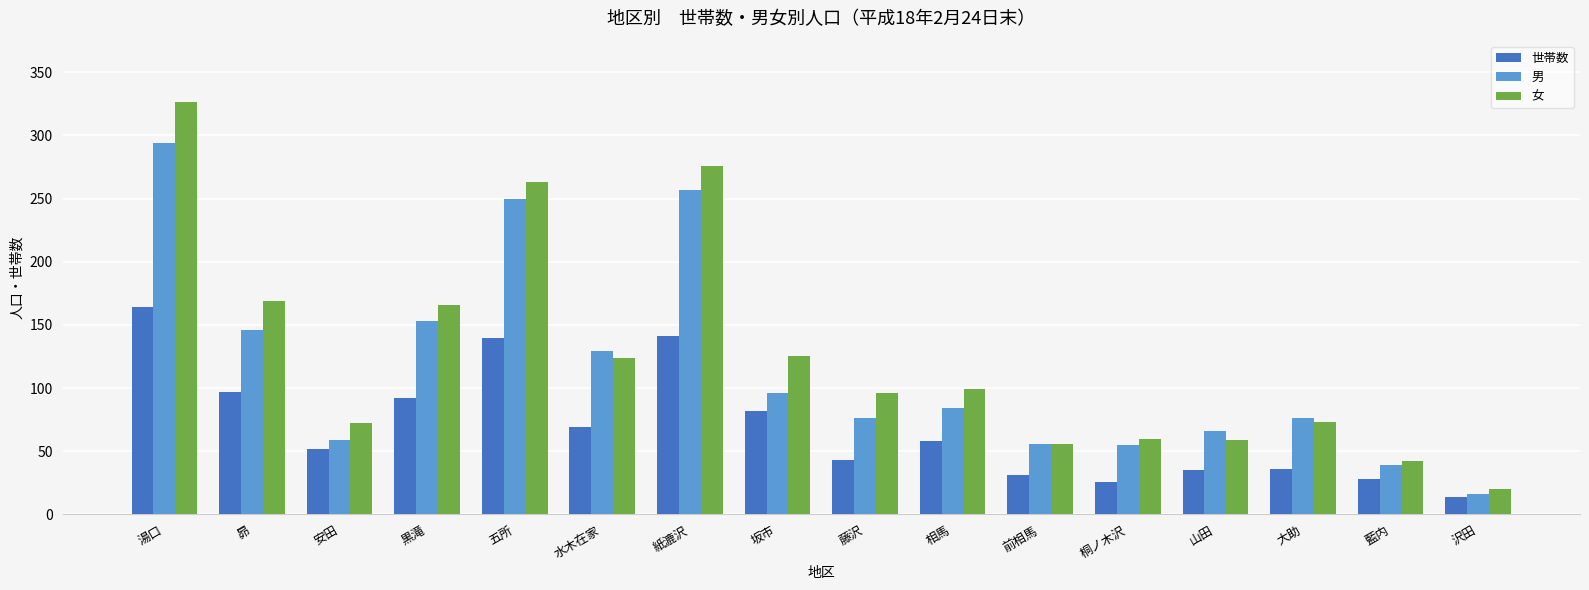

Which label corresponds to the largest value in the chart?

湯口